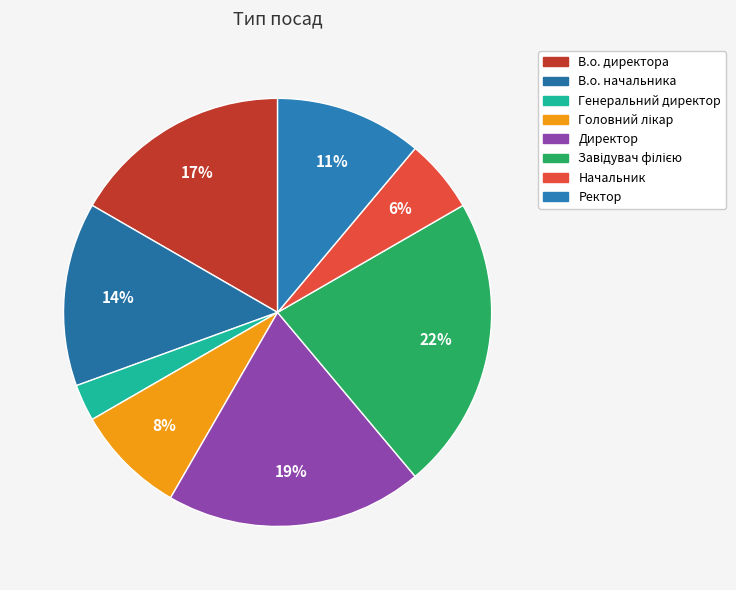

To the nearest percent, what is the difference between the В.о. начальника and Завідувач філією slice percentages?

8%